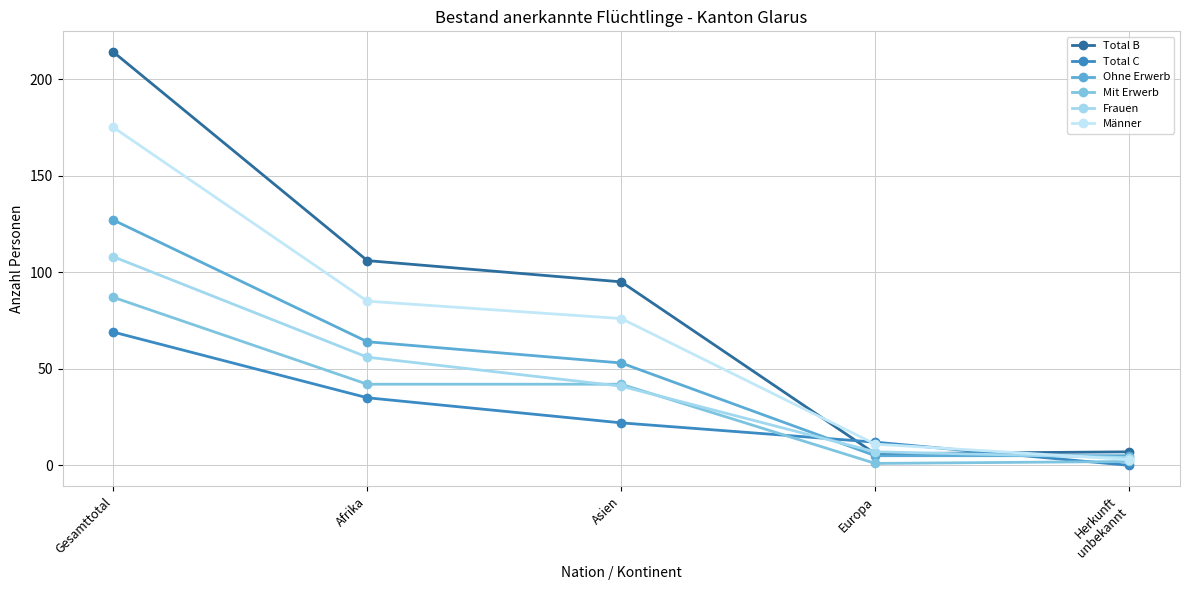

Is it true that Mit Erwerb equals 42 at Asien?

True